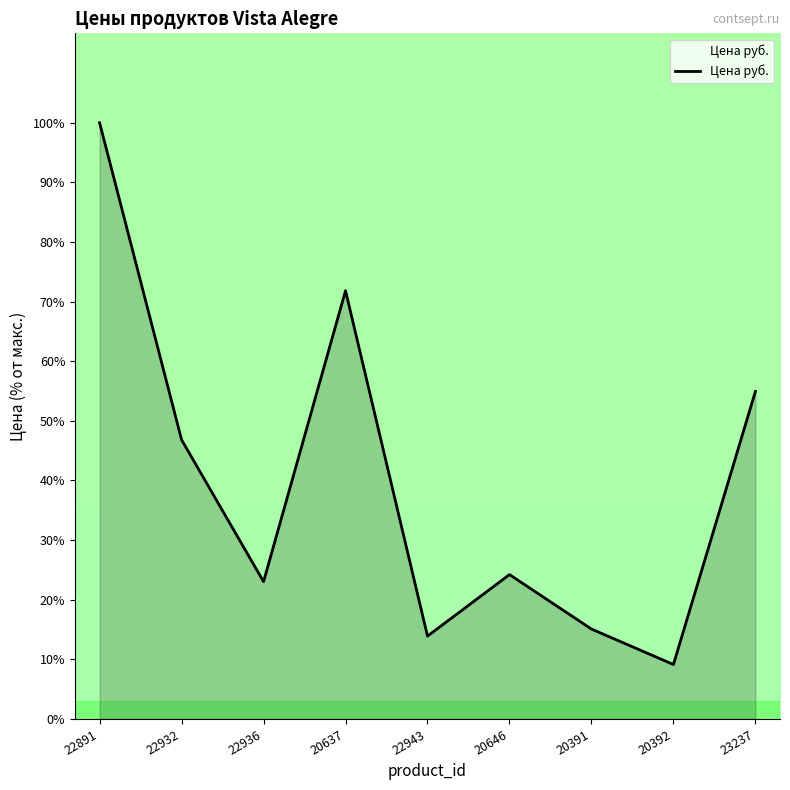

Is it true that the value at 23237 is 14.8?

False